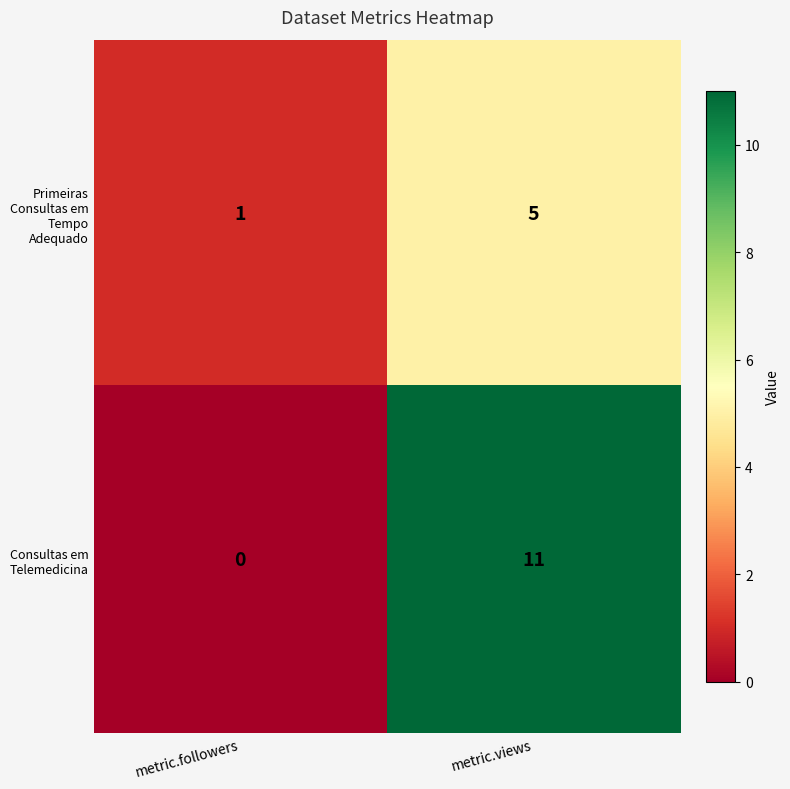

What is the maximum value for Primeiras Consultas em Tempo Adequado?

5